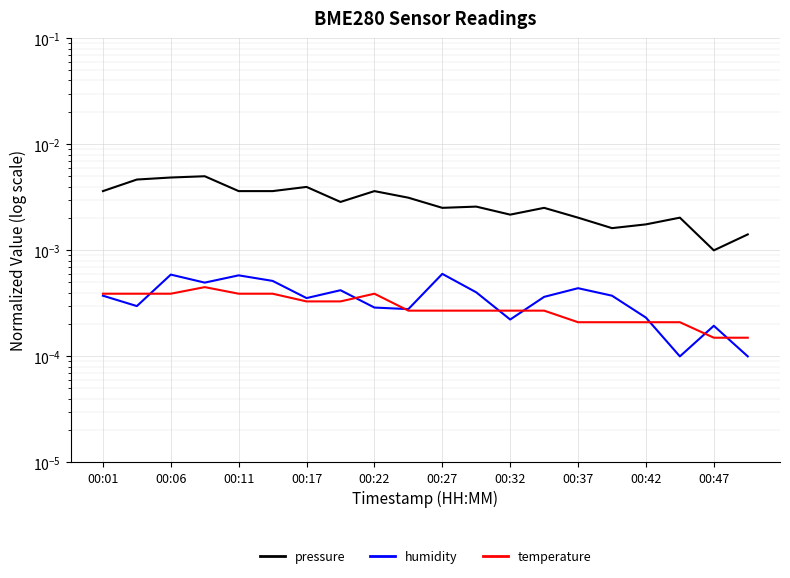

Is it true that humidity equals 0.0 at 00:17?

True